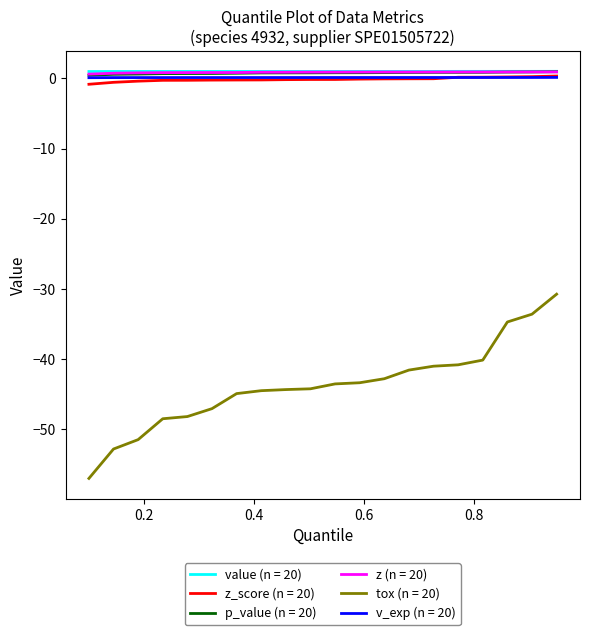

What is the minimum value shown in the chart?

-57.0